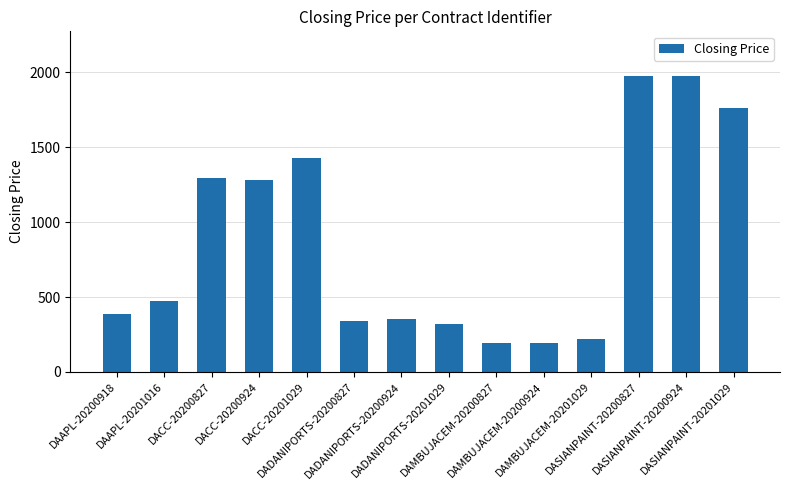

What is the average value?

871.6